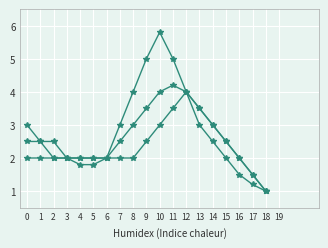

Reading left to right, transcribe all the data shown in this chart.

Series A: 0=3.0	1=2.5	2=2.5	3=2.0	4=2.0	5=2.0	6=2.0	7=3.0	8=4.0	9=5.0	10=5.8	11=5.0	12=4.0	13=3.0	14=2.5	15=2.0	16=1.5	17=1.2	18=1.0
Series B: 0=2.0	1=2.0	2=2.0	3=2.0	4=2.0	5=2.0	6=2.0	7=2.0	8=2.0	9=2.5	10=3.0	11=3.5	12=4.0	13=3.5	14=3.0	15=2.5	16=2.0	17=1.5	18=1.0
Series C: 0=2.5	1=2.5	2=2.0	3=2.0	4=1.8	5=1.8	6=2.0	7=2.5	8=3.0	9=3.5	10=4.0	11=4.2	12=4.0	13=3.5	14=3.0	15=2.5	16=2.0	17=1.5	18=1.0